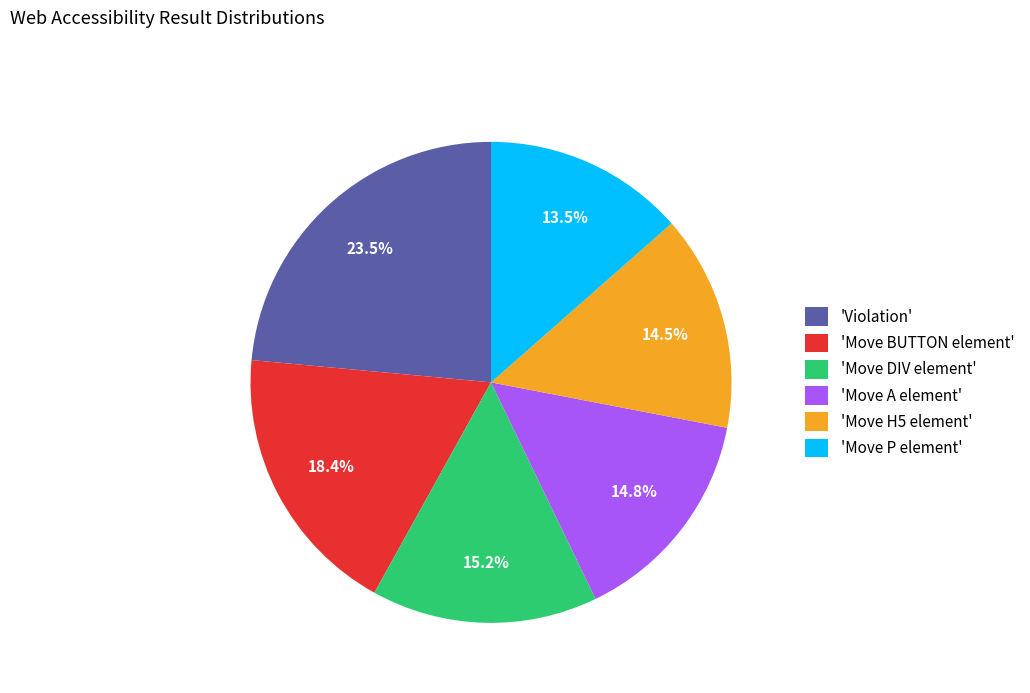

Is there any slice that represents more than half of the pie?

No